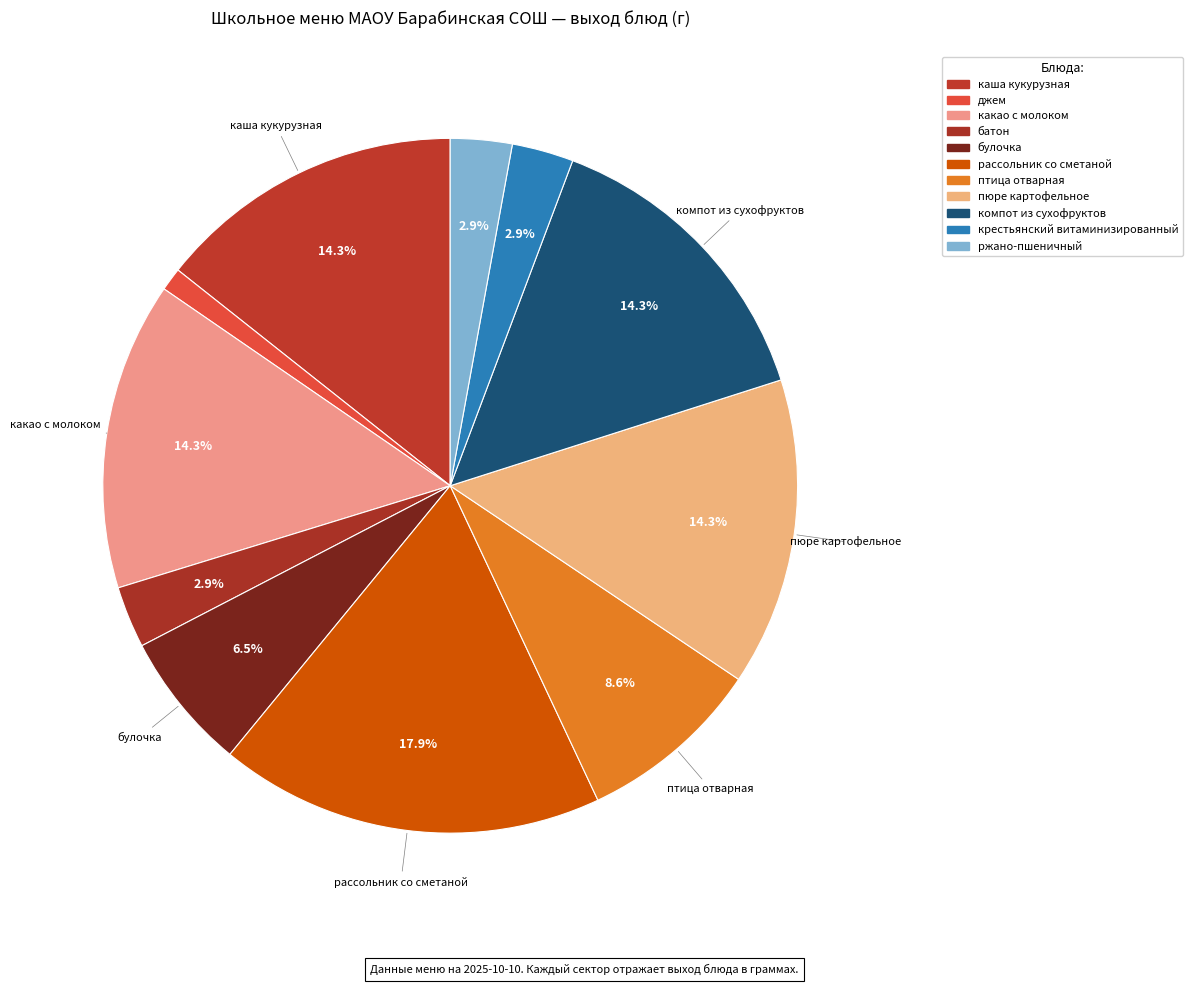

How many segments does this pie chart have?

11